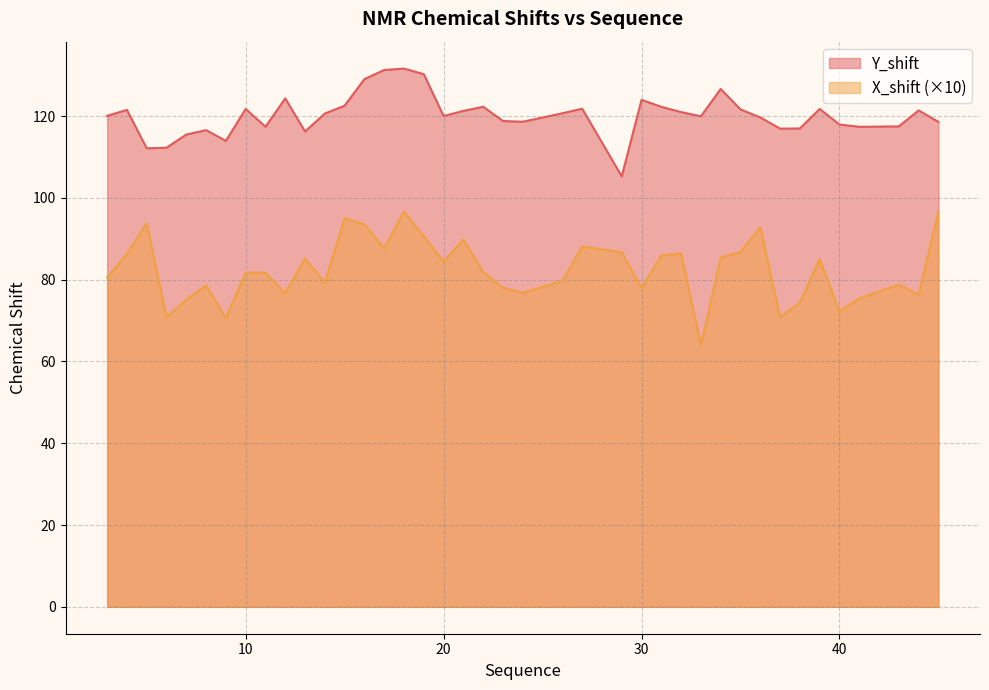

How many lines are shown in the chart?

2